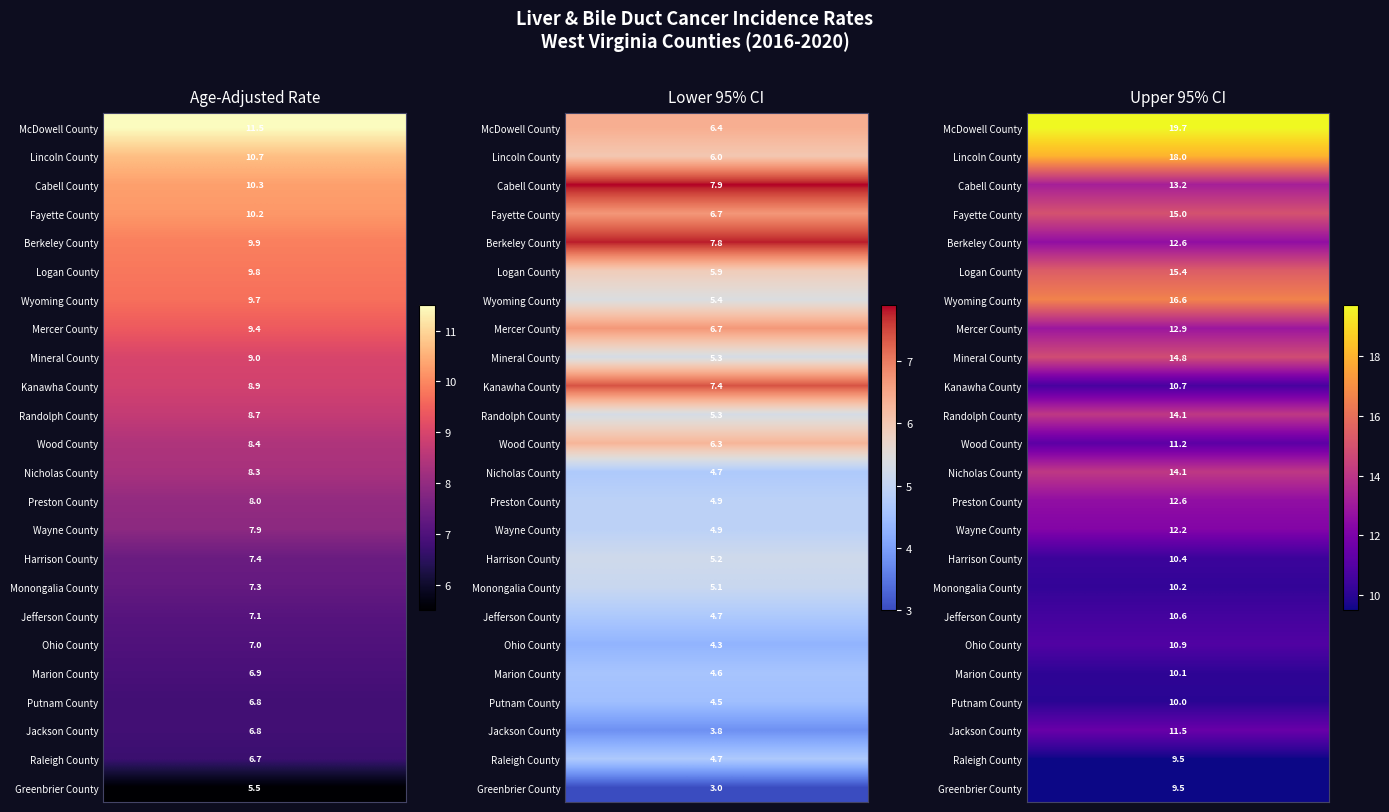

What is the difference between the maximum and minimum values in the Mercer County series?

6.2